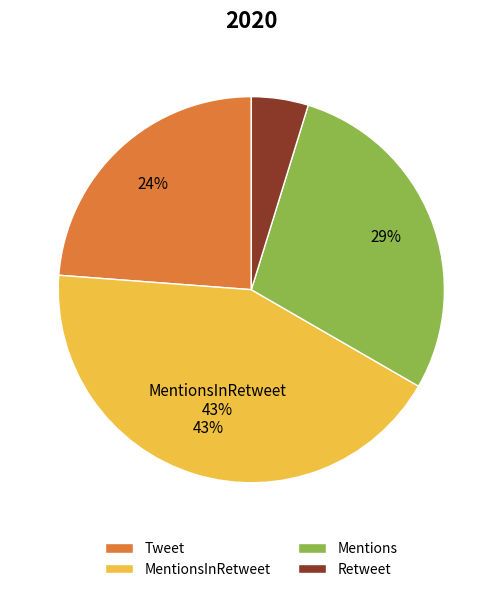

What percentage is the MentionsInRetweet slice, to the nearest percent?

43%